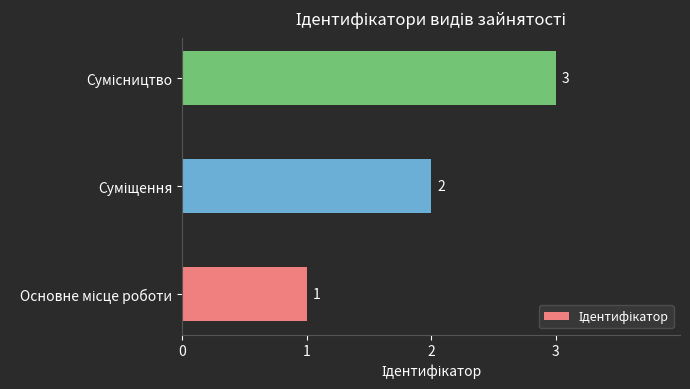

What is the sum of all values?

6